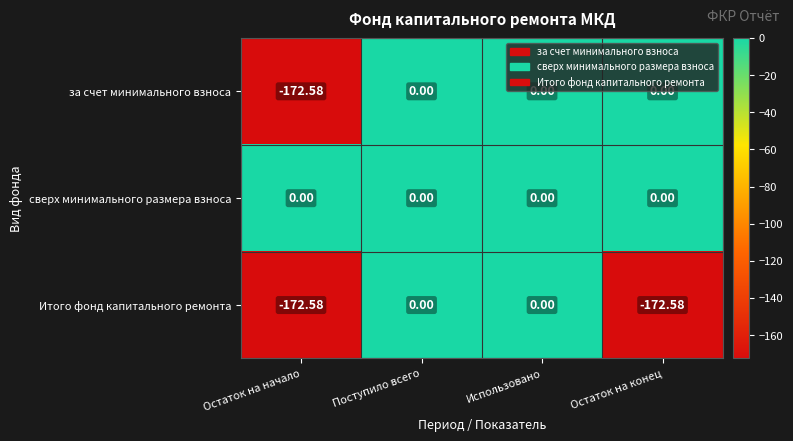

List the series in order of their overall mean, lowest first.

Итого фонд капитального ремонта, за счет минимального взноса, сверх минимального размера взноса